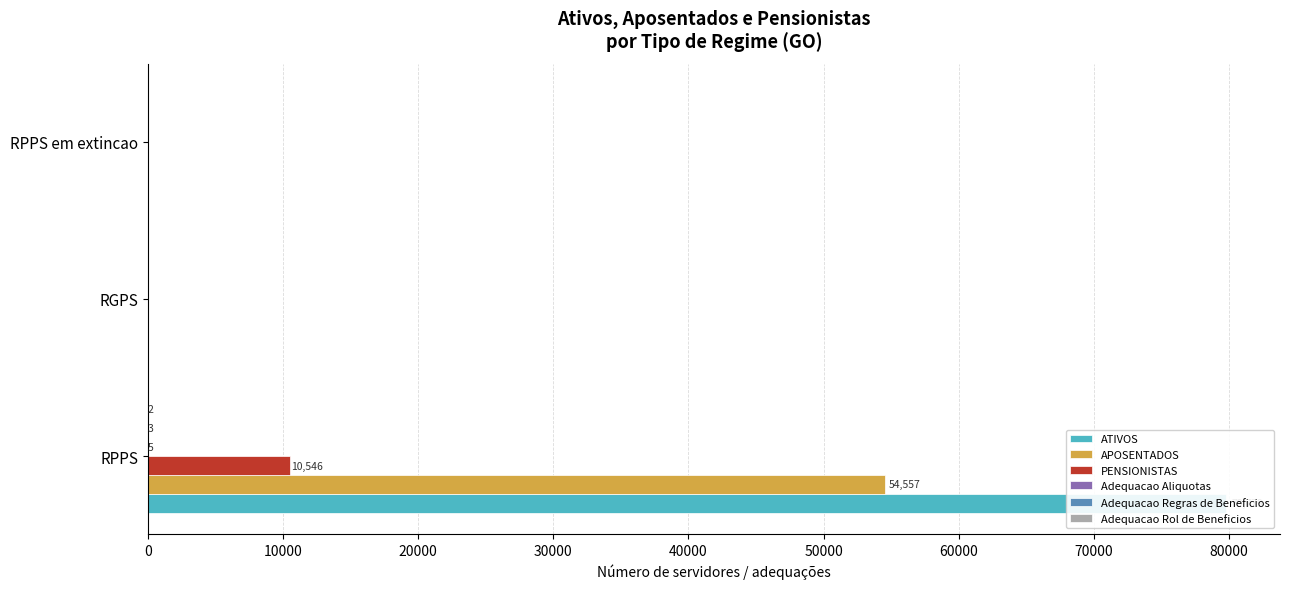

True or false: Adequacao Rol de Beneficios has a value of 0 at 10000.

True